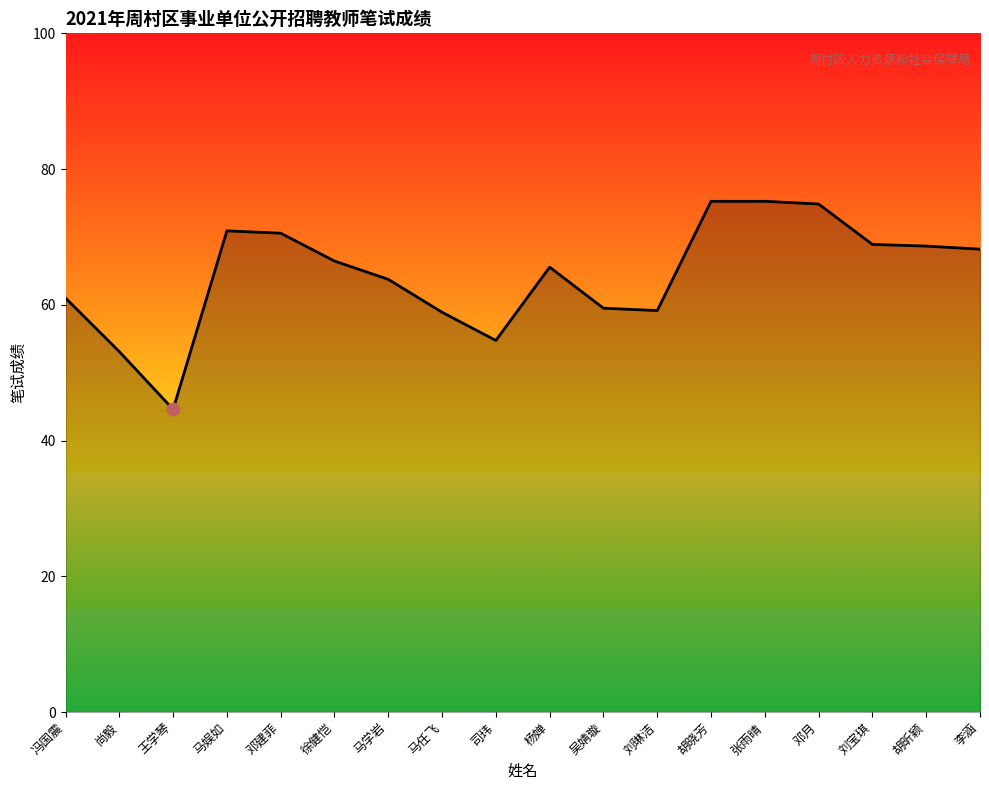

Between 邓月 and 杨婵, which is larger?

邓月